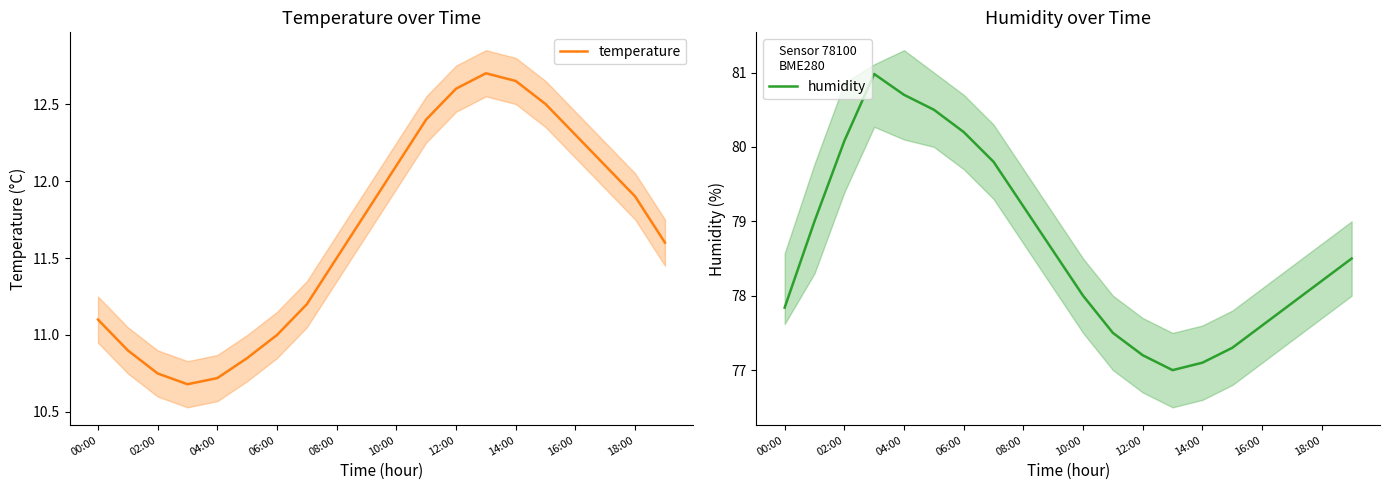

Reading left to right, transcribe all the data shown in this chart.

temperature: 11.1	10.9	10.8	10.7	10.7	10.8	11.0	11.2	11.5	11.8	12.1	12.4	12.6	12.7	12.7	12.5	12.3	12.1	11.9	11.6
humidity: 77.8	79.0	80.1	81.0	80.7	80.5	80.2	79.8	79.2	78.6	78.0	77.5	77.2	77.0	77.1	77.3	77.6	77.9	78.2	78.5